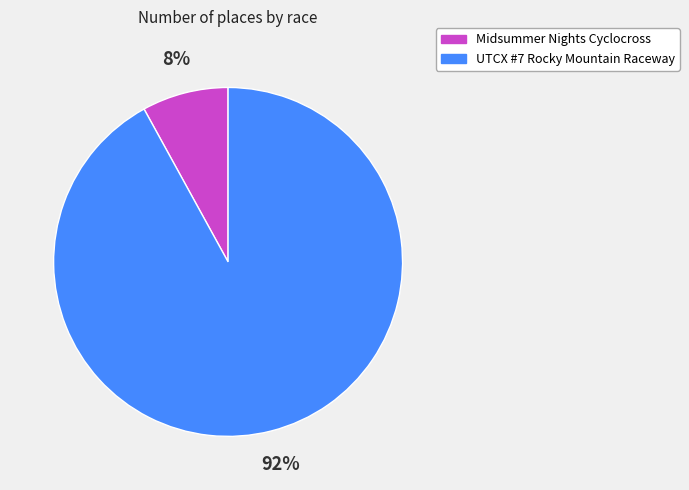

To the nearest percent, what is the combined percentage of Midsummer Nights Cyclocross and UTCX #7 Rocky Mountain Raceway?

100%